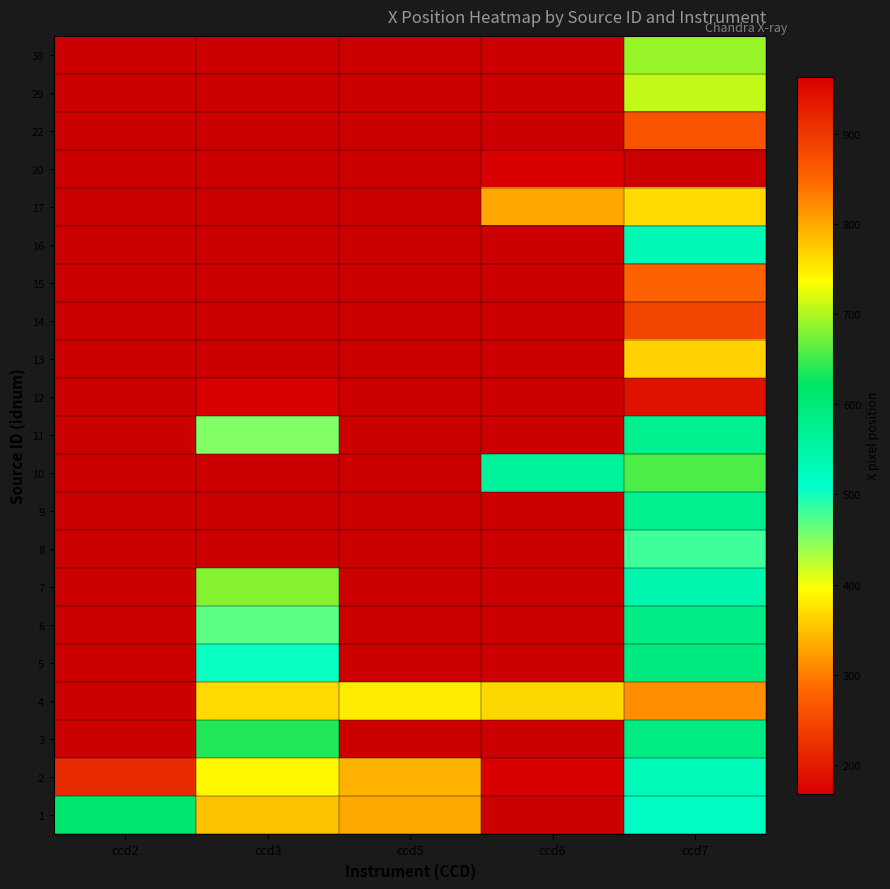

At which category does the chart reach its minimum across all series?

ccd3